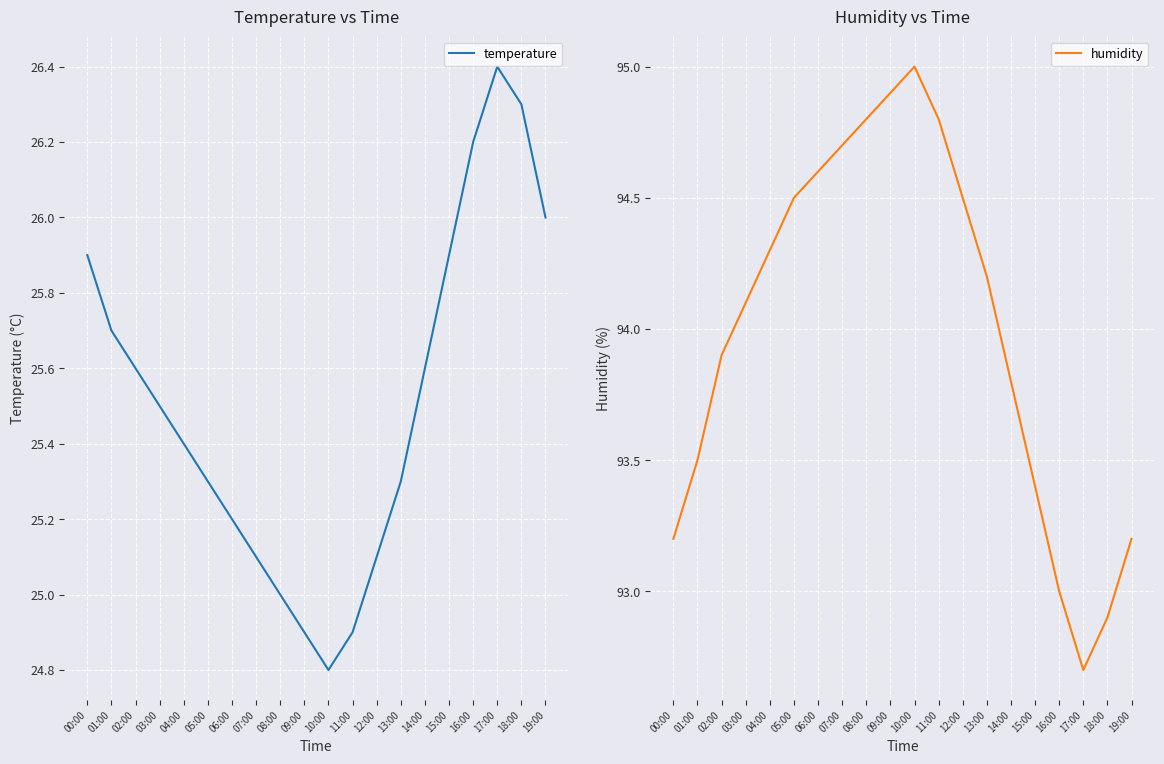

What is the value of the humidity point at the 6th from the left?

94.5